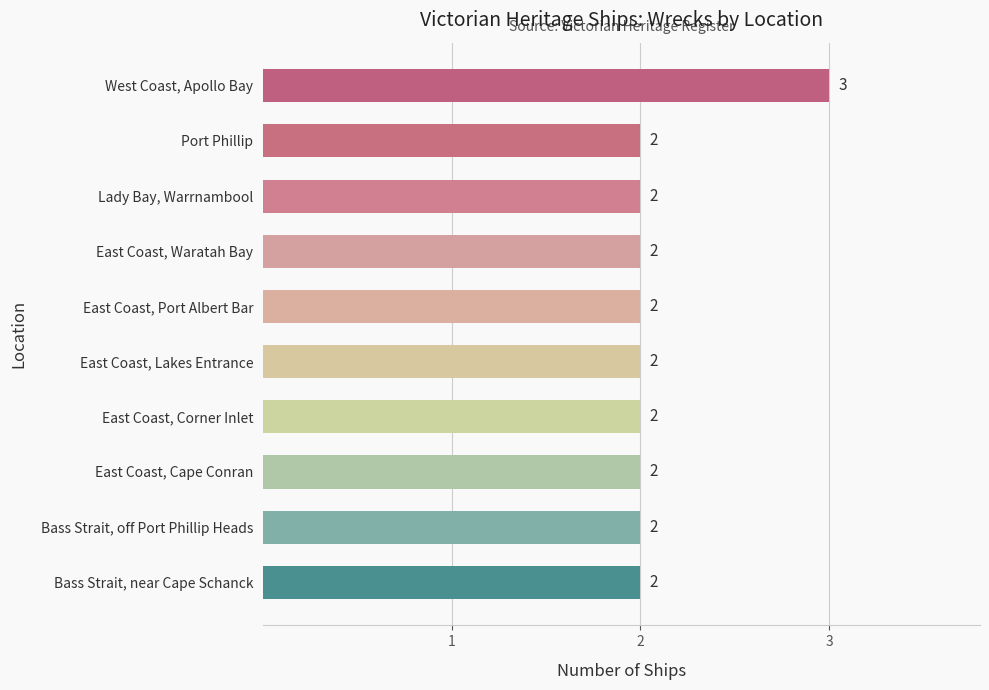

How many values are between 2 and 3?

10